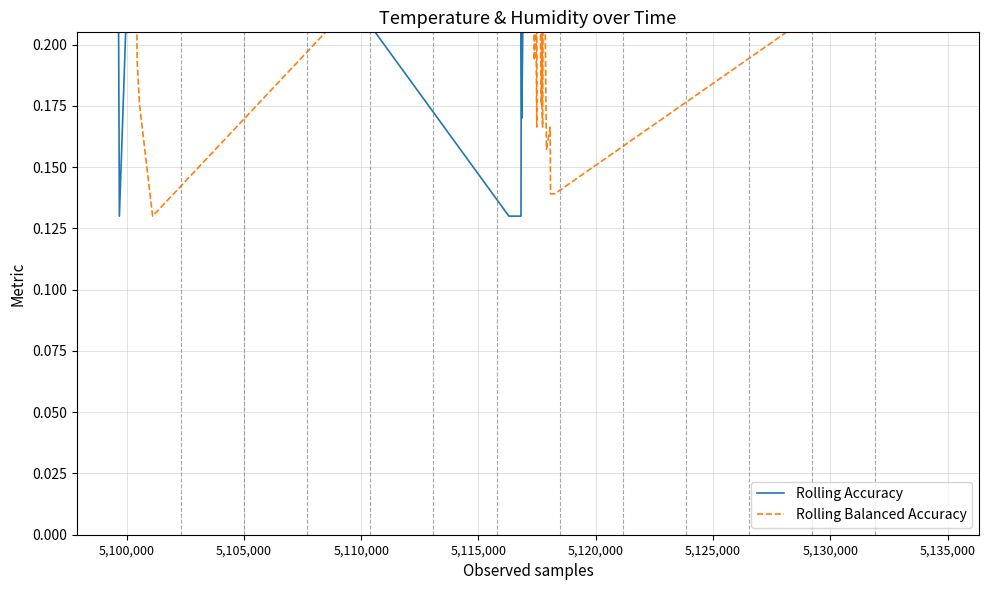

Rank the series by their maximum value, from lowest to highest.

Rolling Accuracy, Rolling Balanced Accuracy